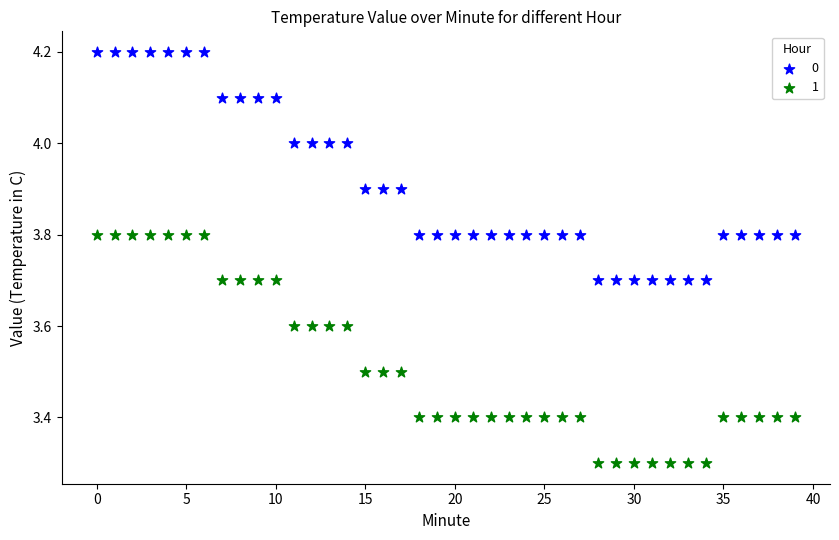

Across all data points, what is the range of Y values (max minus min)?

0.9